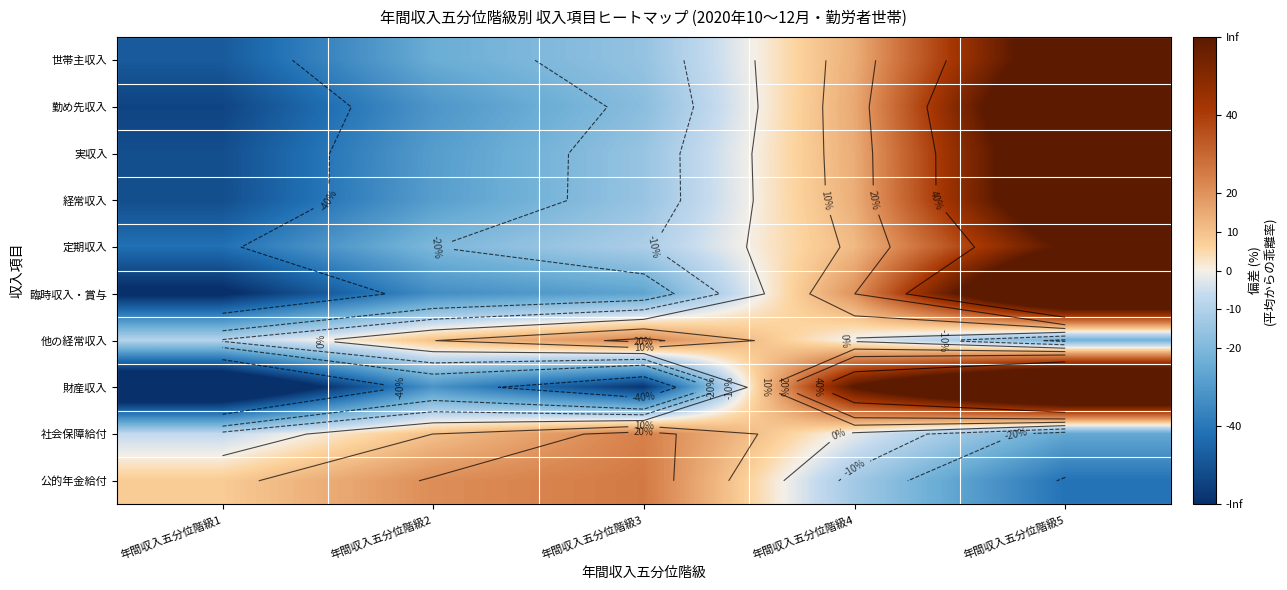

How many data points in 他の経常収入 are less than -1?

3